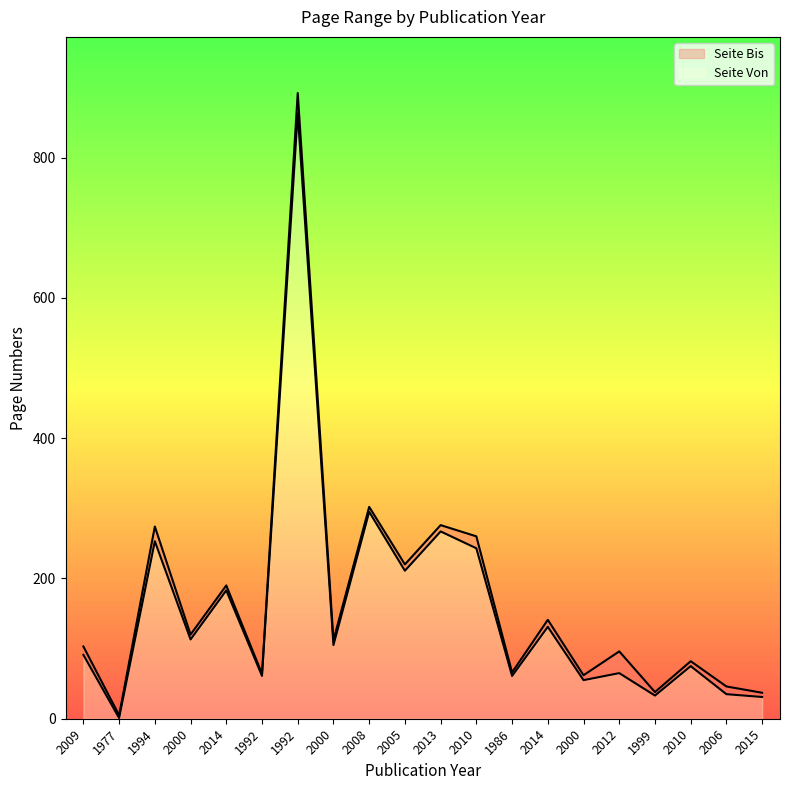

What is the highest value of the Seite Bis series?

892